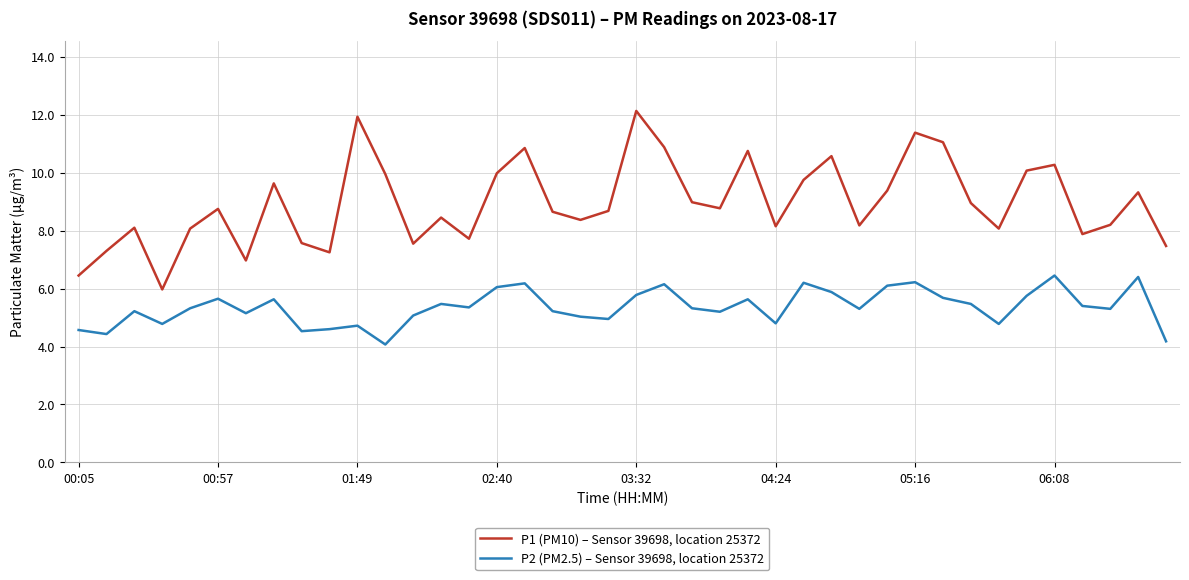

Rank the series by their average value, from highest to lowest.

P1 (PM10) – Sensor 39698, location 25372, P2 (PM2.5) – Sensor 39698, location 25372